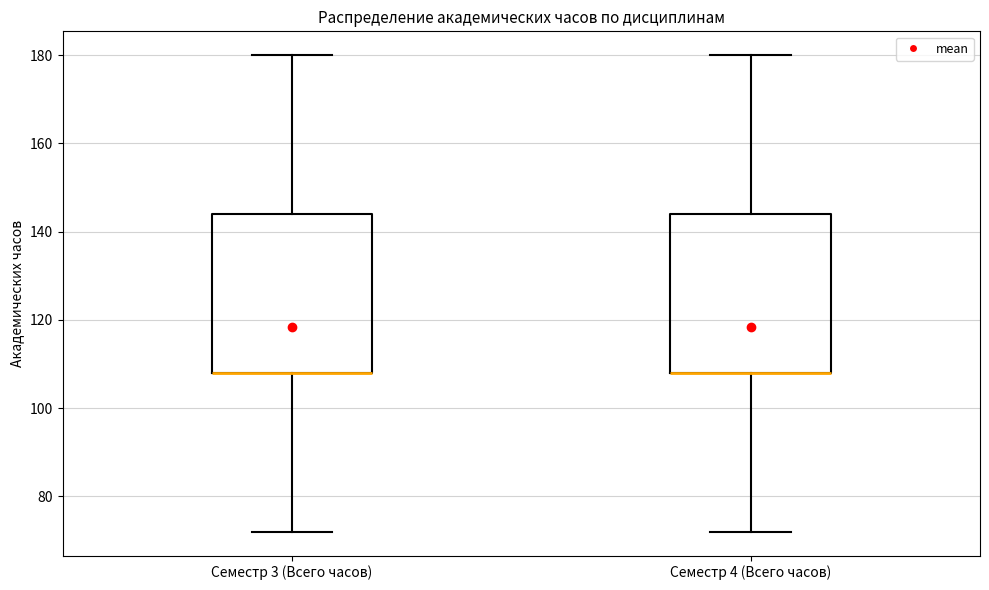

Reading left to right, read every box against the y-axis: the position of its median line, the range the box covers, and the ends of its whiskers. The values are not printed on the chart, so give them approximately, as read against the axis.

Семестр 3 (Всего часов): median 108 (drawn on the box's lower edge), box 108 to 144, whiskers 72 to 180
Семестр 4 (Всего часов): median 108 (drawn on the box's lower edge), box 108 to 144, whiskers 72 to 180